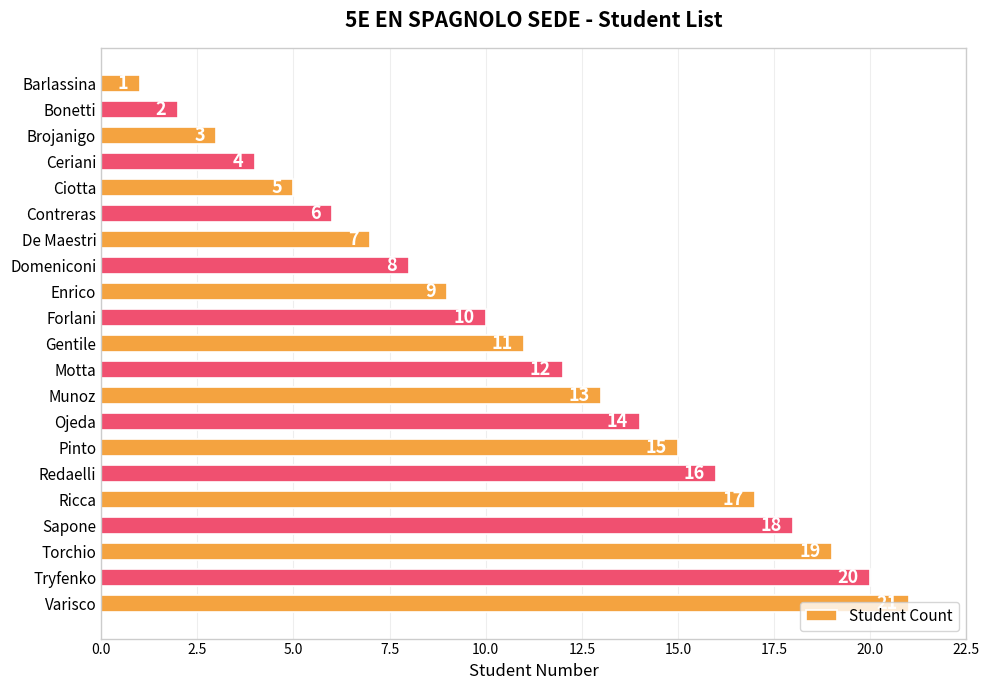

Between Torchio and Munoz, which is larger?

Torchio